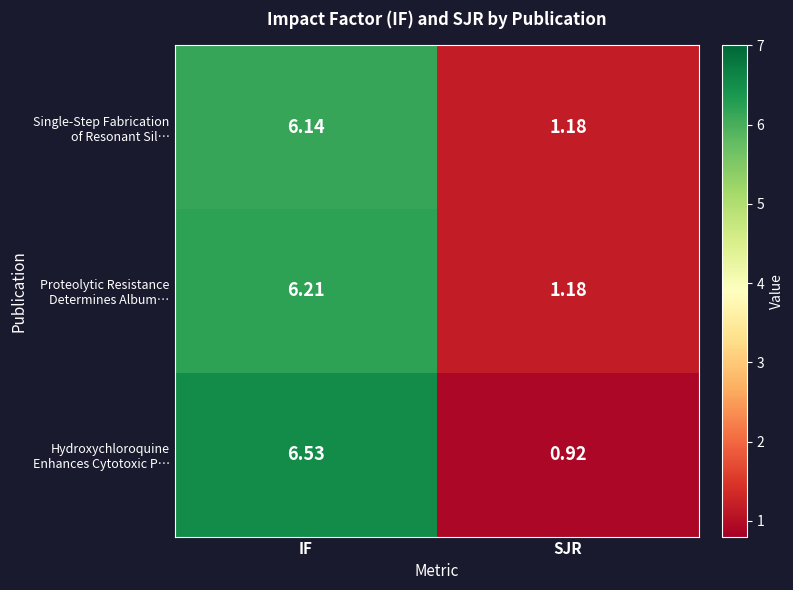

At which category is the sum across all series the highest?

IF